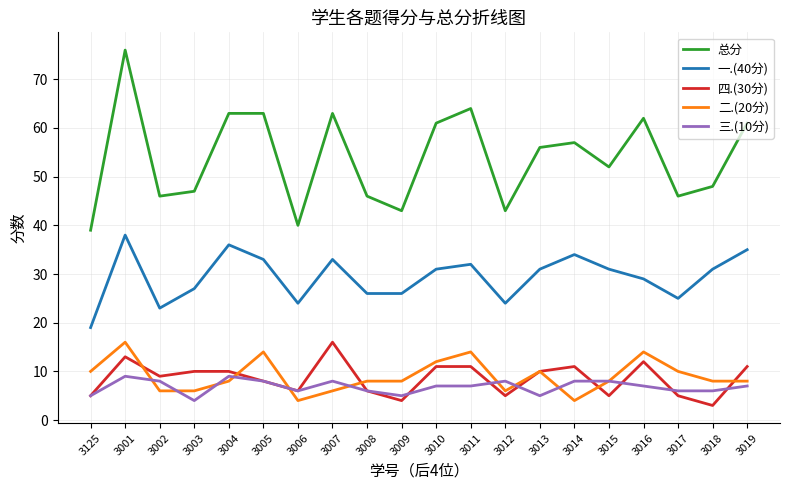

Count the number of data series in this chart.

5